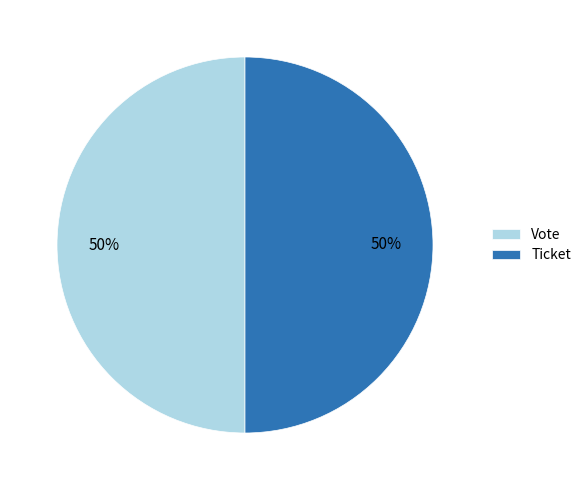

To the nearest percent, what portion does Ticket represent?

50%